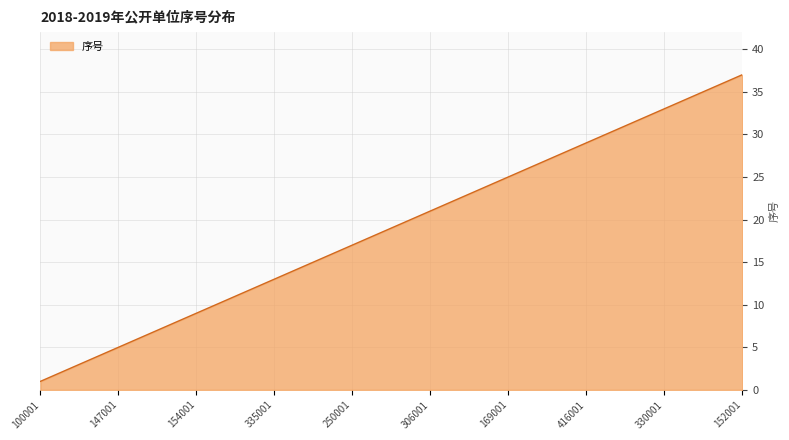

What is the maximum value shown in the chart?

37